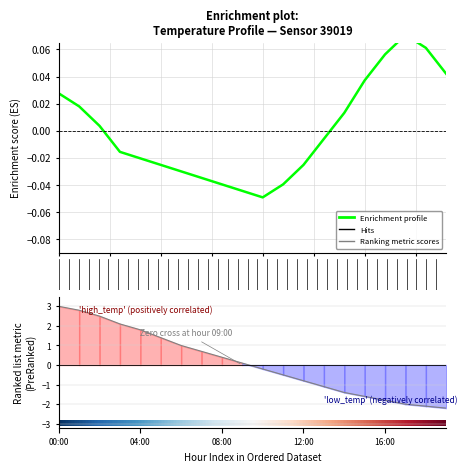

Rank the series at 5 from lowest to highest value.

Enrichment profile, Ranking metric scores